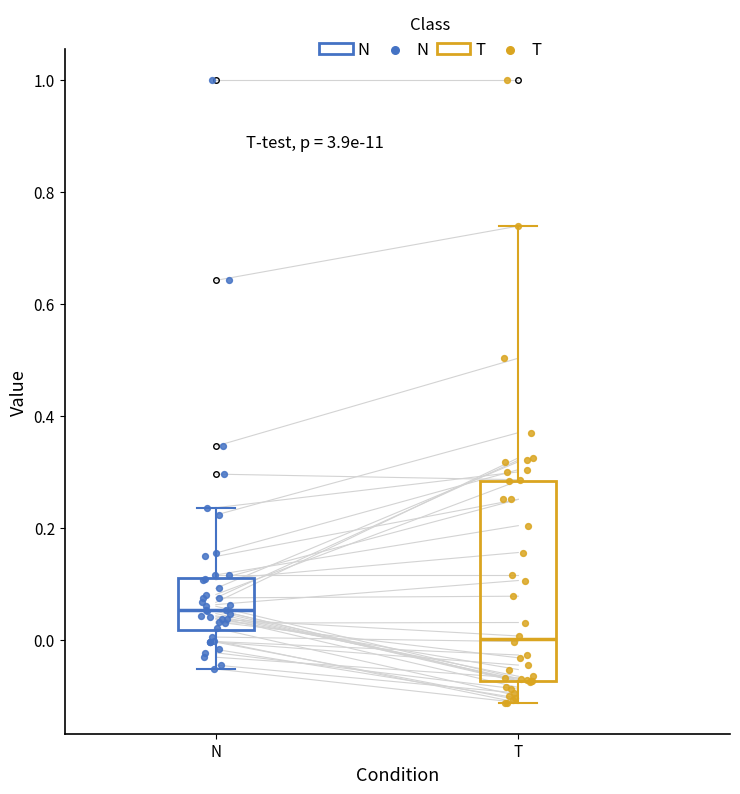

Where is the lower edge of the box for N on the y-axis? The values are not printed on the chart, so give them approximately, as read against the axis.

0.02